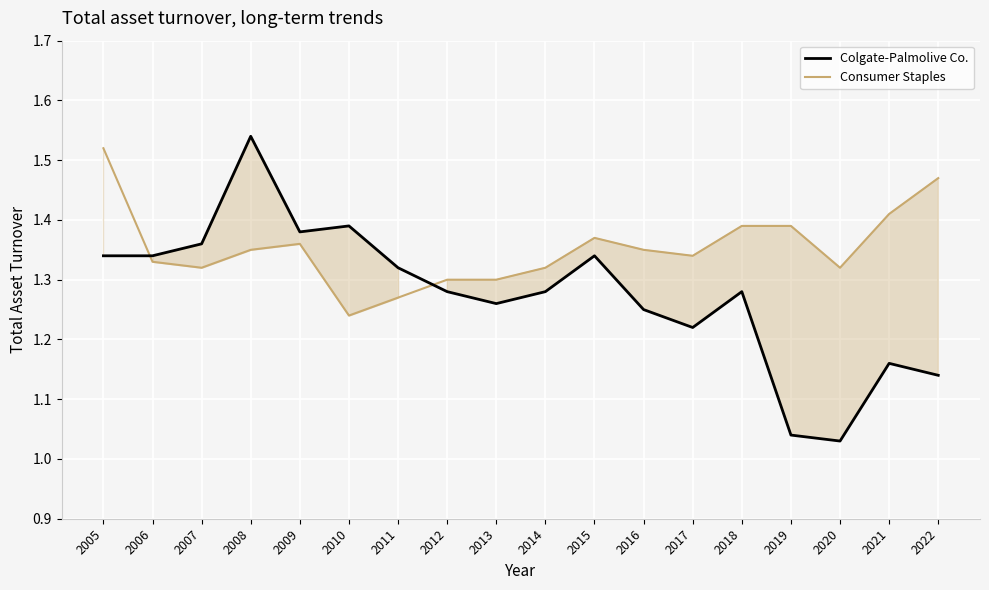

Which series has the widest spread of values?

Colgate-Palmolive Co.